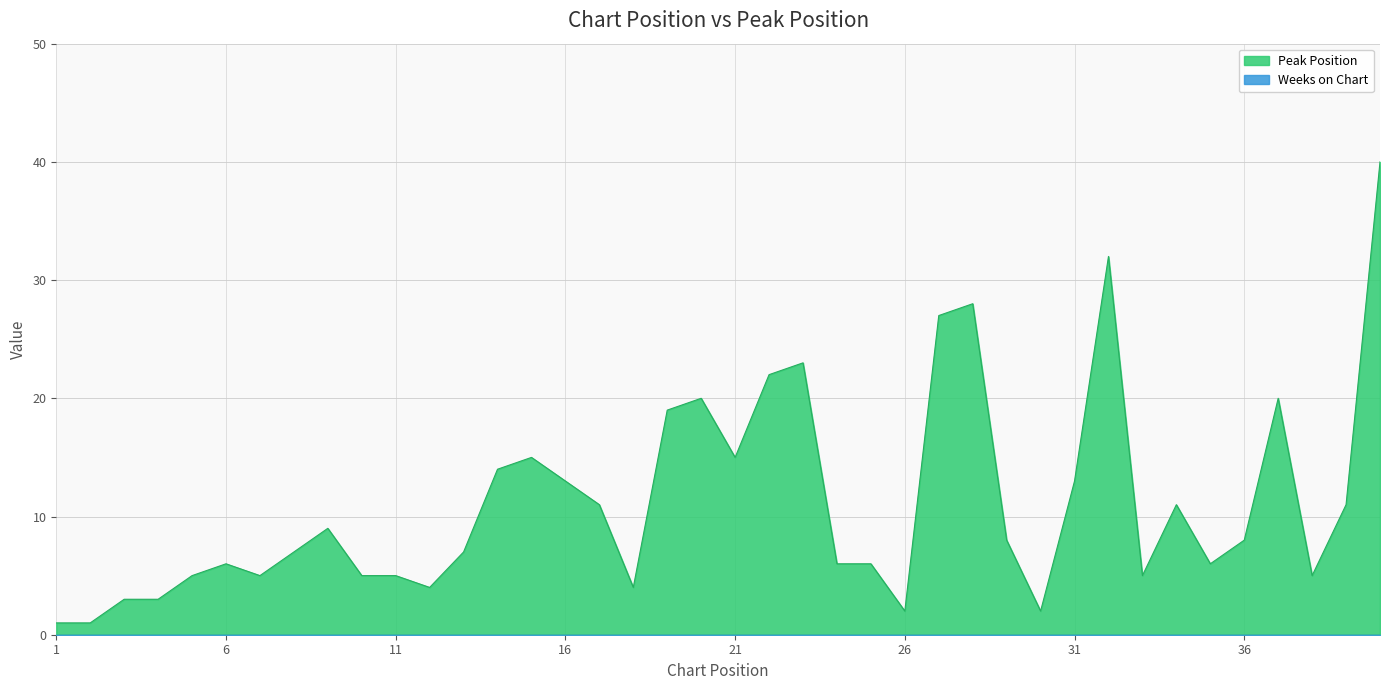

Between 14 and 3, which is larger?

14